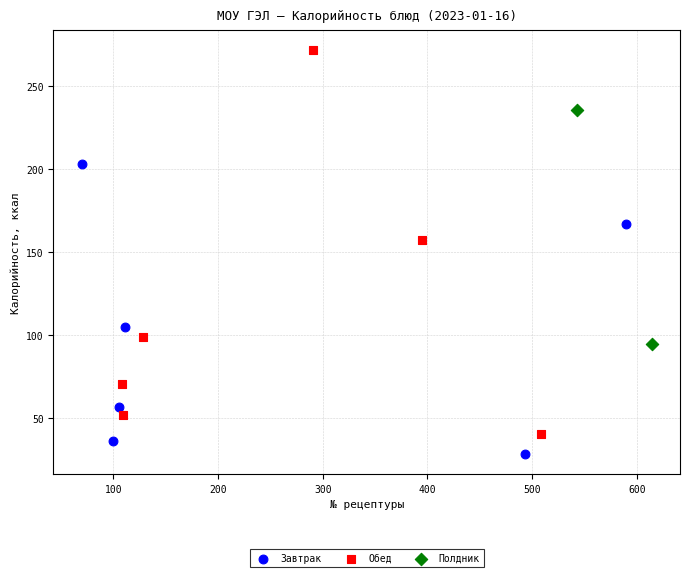

Which series has the largest Y range (max minus min)?

Обед